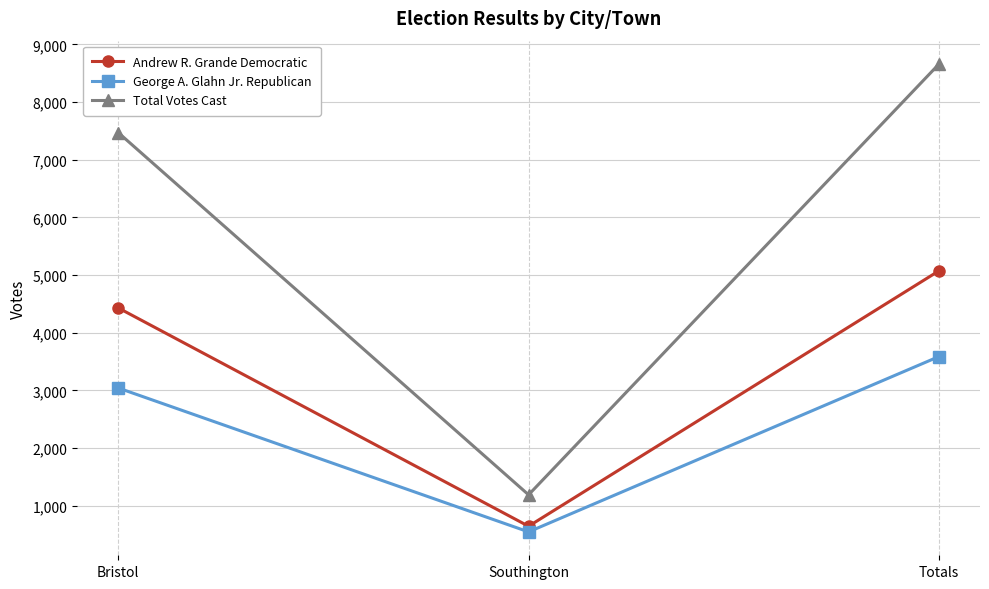

Rank the categories by George A. Glahn Jr. Republican value from highest to lowest.

Totals, Bristol, Southington